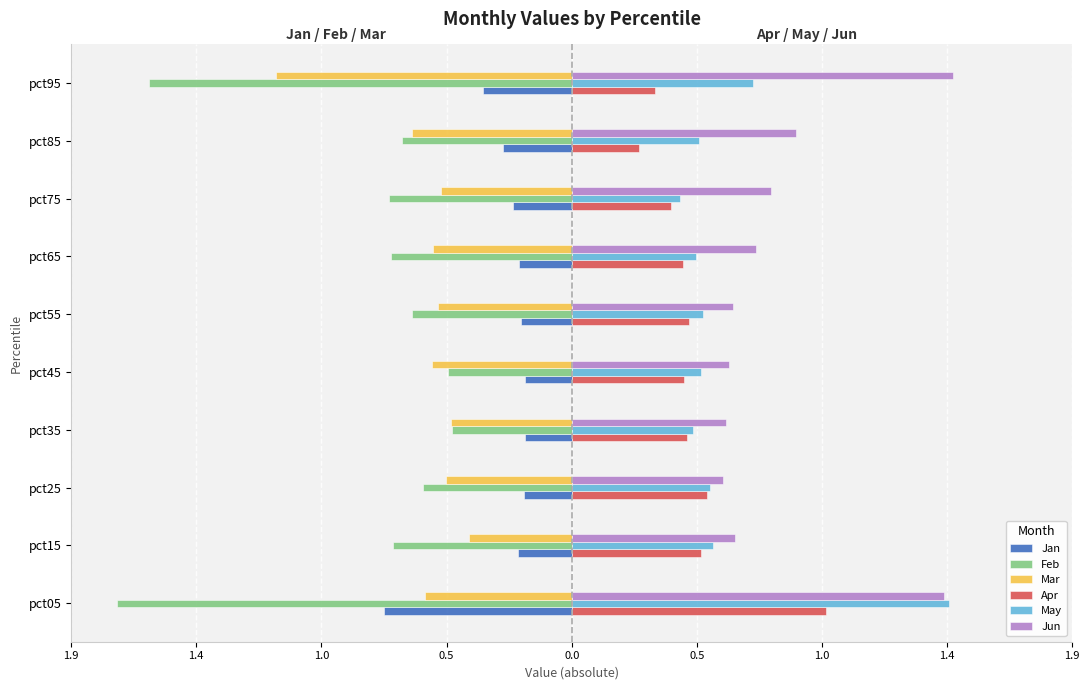

Which series has the largest range (max minus min)?

Feb